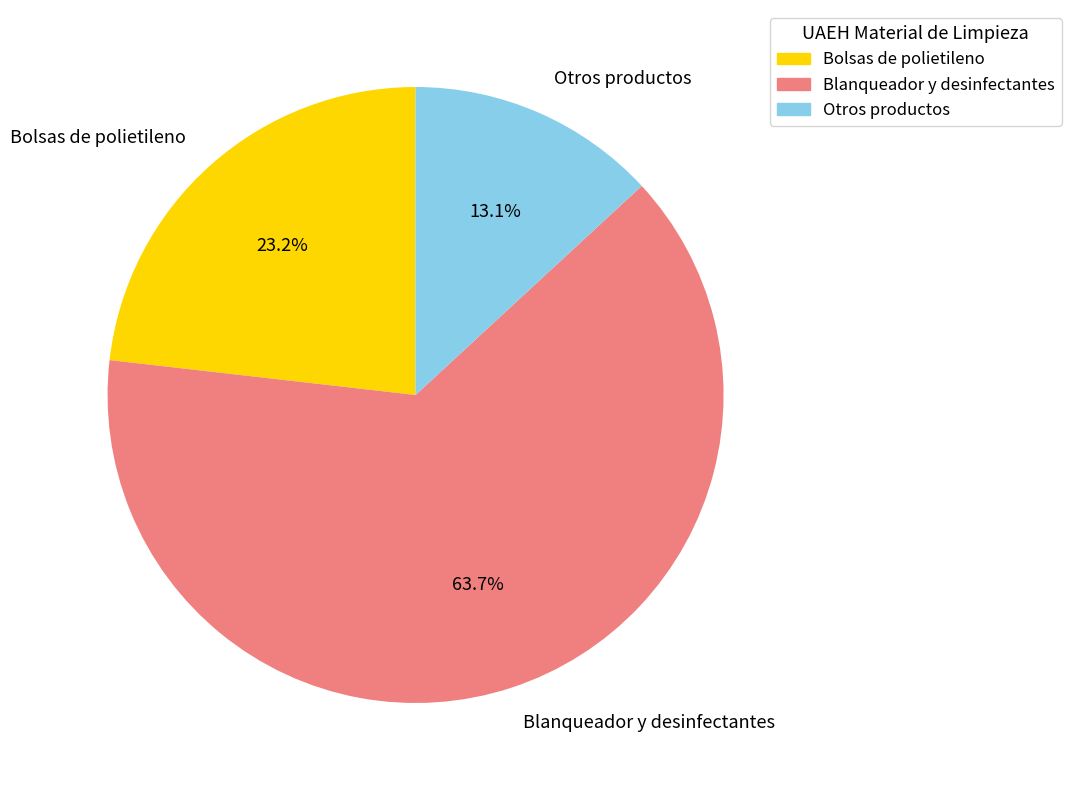

Rank the categories by value from lowest to highest.

Otros productos, Bolsas de polietileno, Blanqueador y desinfectantes